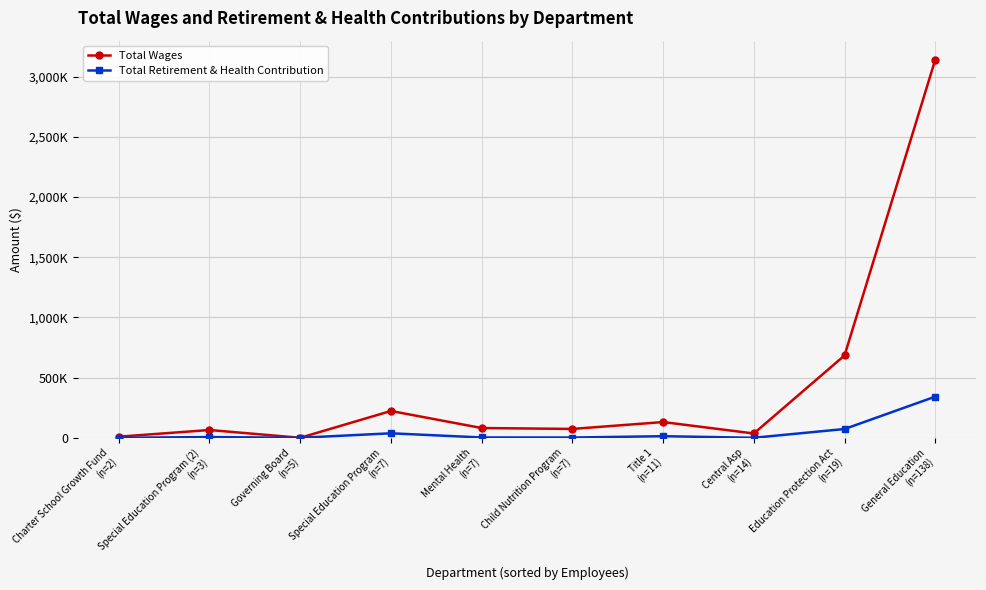

Where does the Total Retirement & Health Contribution series first go above 5935?

Special Education Program
(n=7)